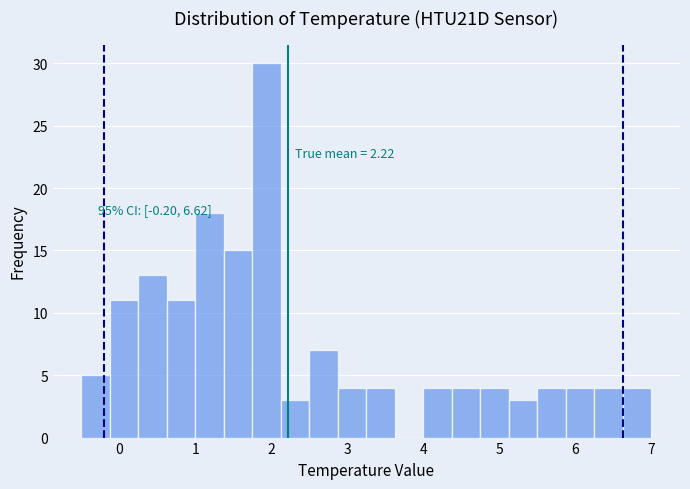

Around what value on the x-axis is the tallest bar? Give the approximate position of its centre, as read against the axis.

1.9